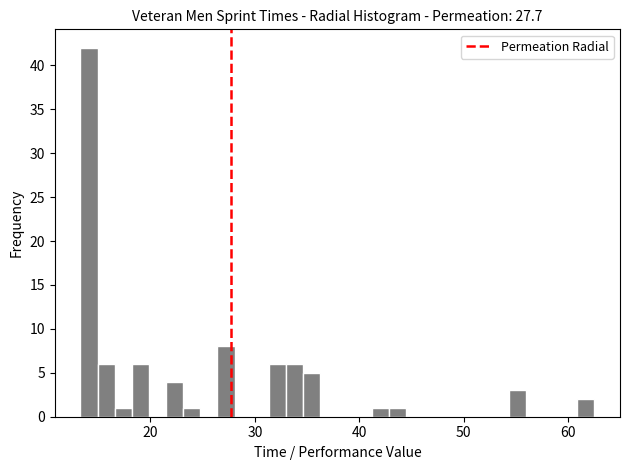

Around what value on the x-axis is the tallest bar? Give the approximate position of its centre, as read against the axis.

14